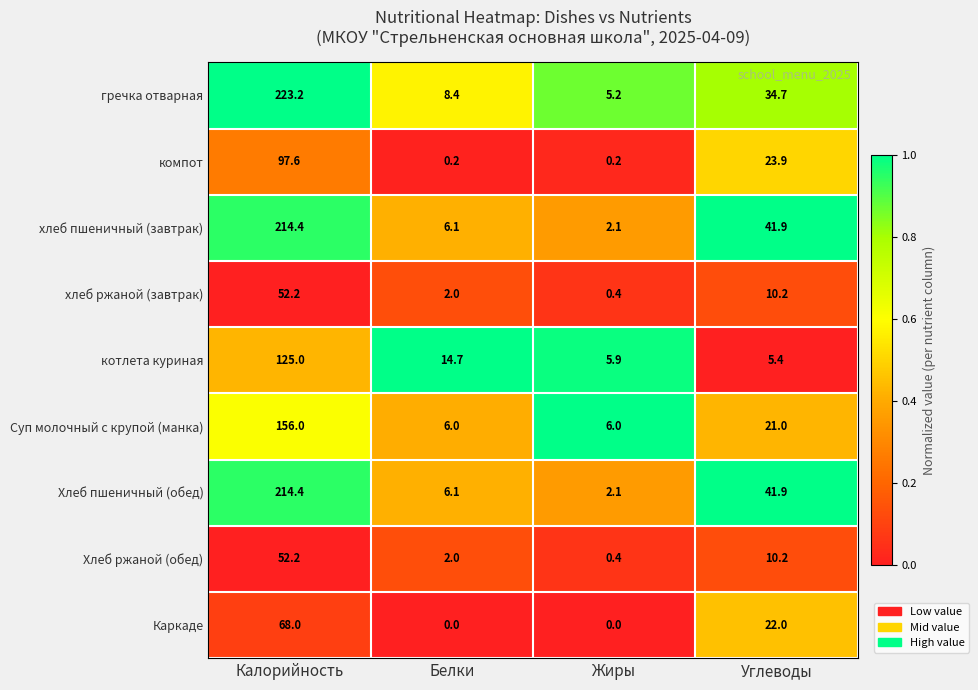

What is the sum of the компот values at Углеводы and Белки?

24.1